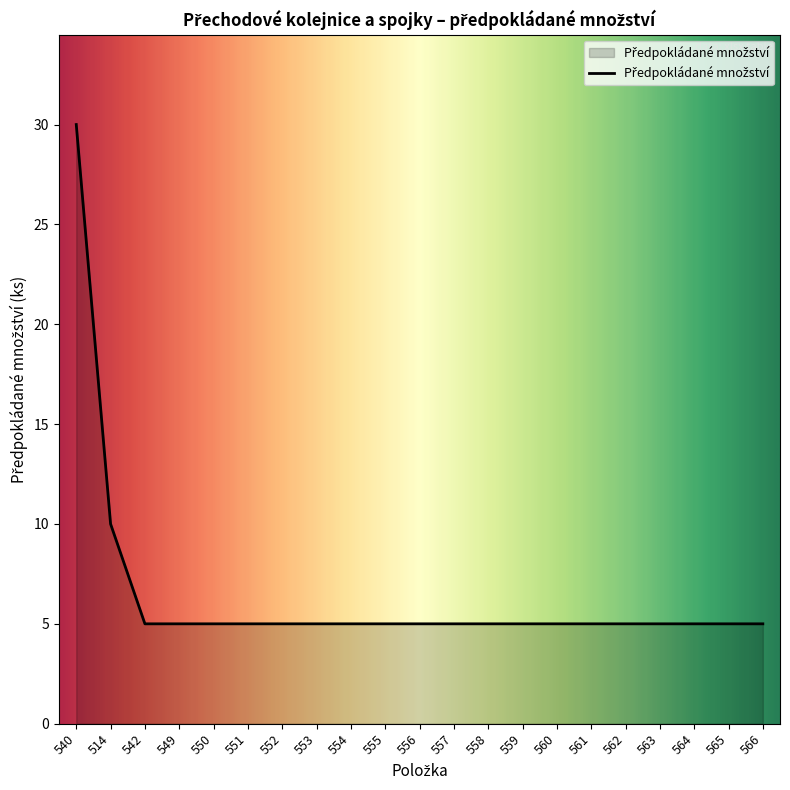

Reading left to right, extract all data points from this chart.

30	10	5	5	5	5	5	5	5	5	5	5	5	5	5	5	5	5	5	5	5